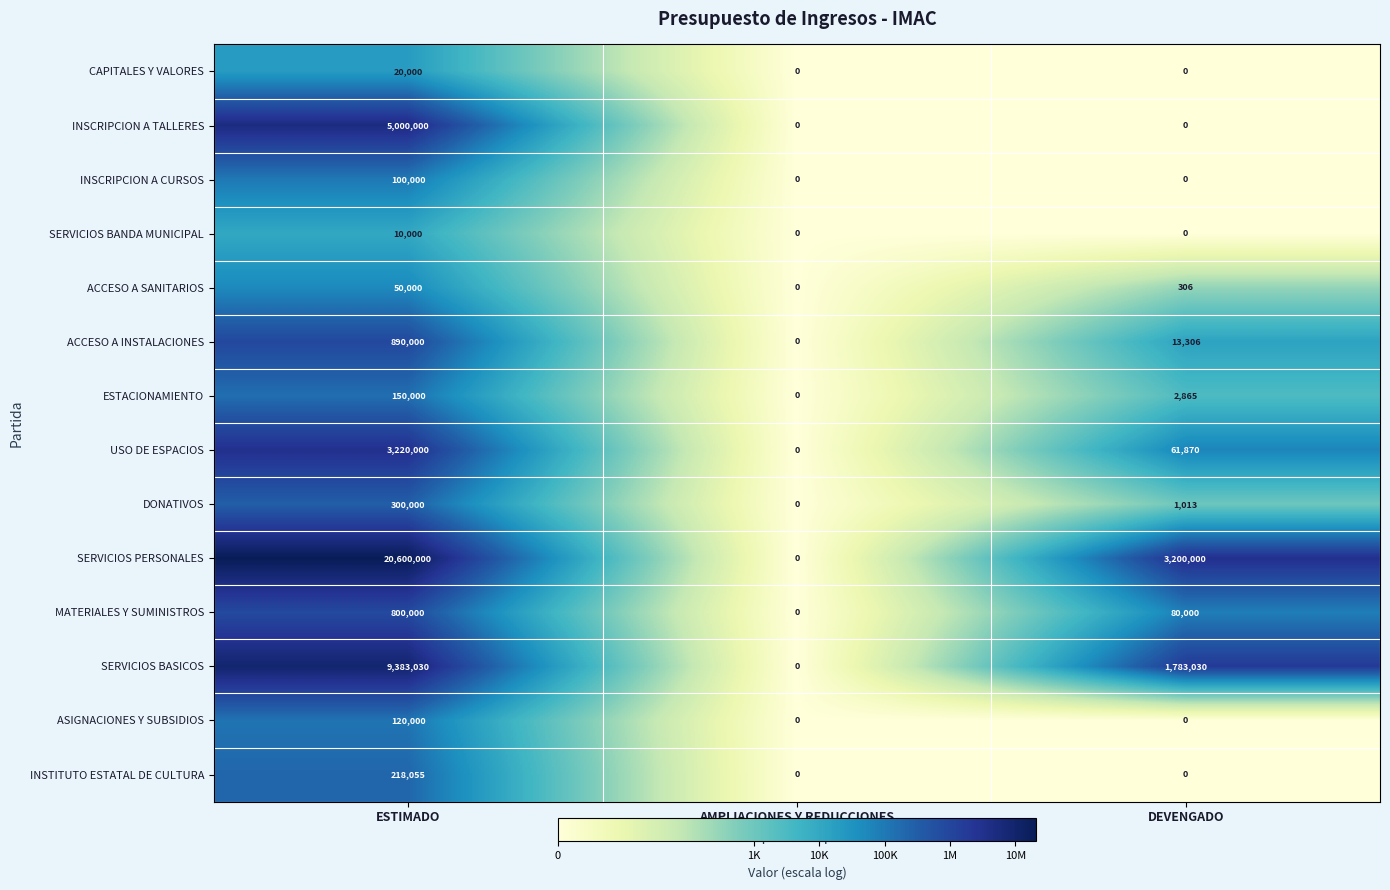

Which series has the largest total across all categories?

SERVICIOS PERSONALES